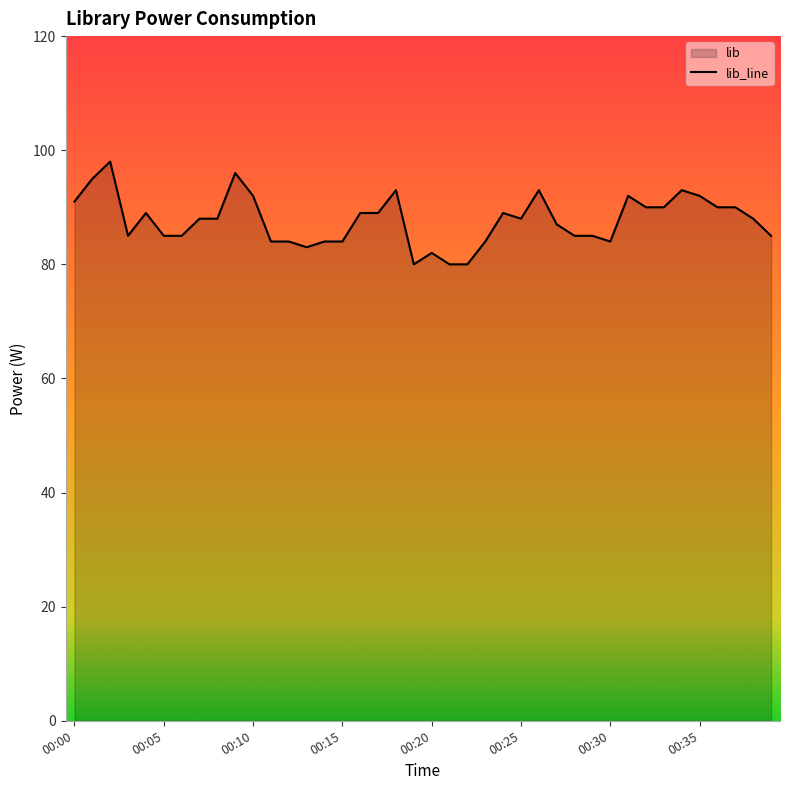

Which label corresponds to the smallest value in the chart?

00:19